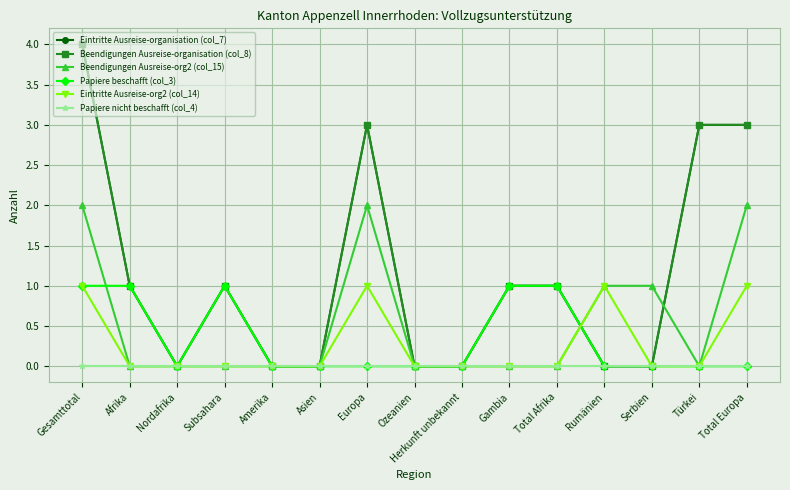

At how many categories does at least one series exceed 0?

10